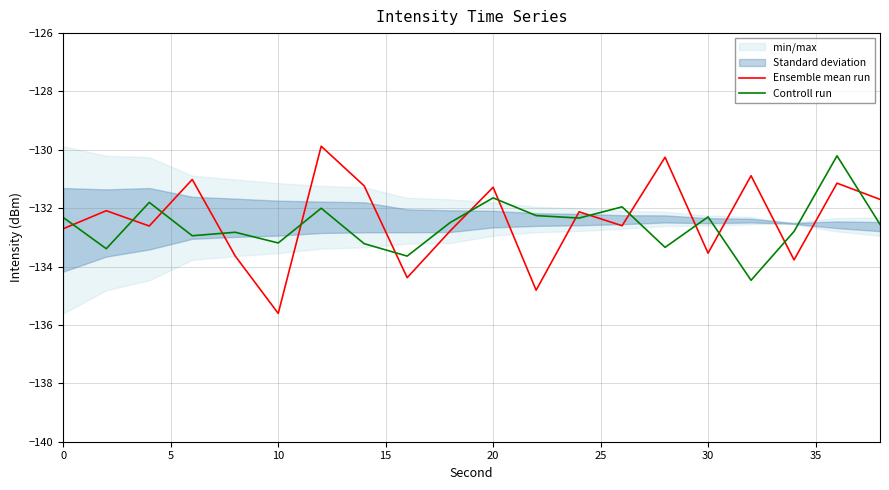

What is the difference between the second highest and second lowest values in the Ensemble mean run series?

4.6